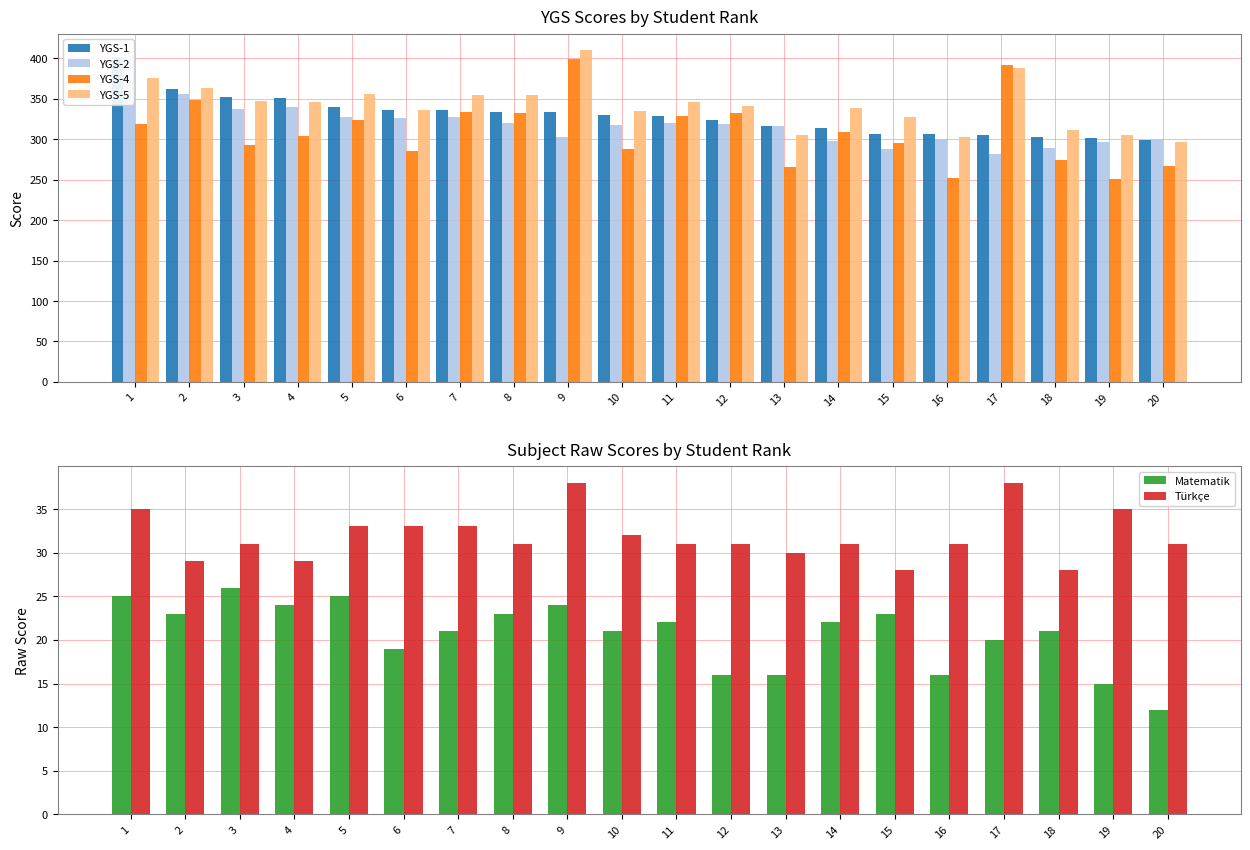

What is the value of the Türkçe bar at the 3rd from the left?

31